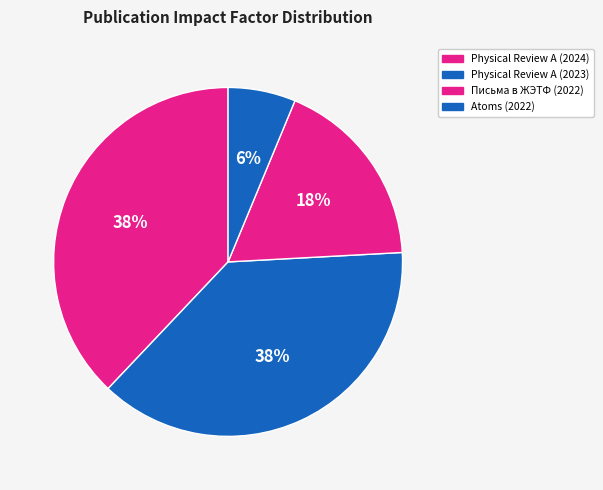

To the nearest percent, what is the average slice percentage?

25%